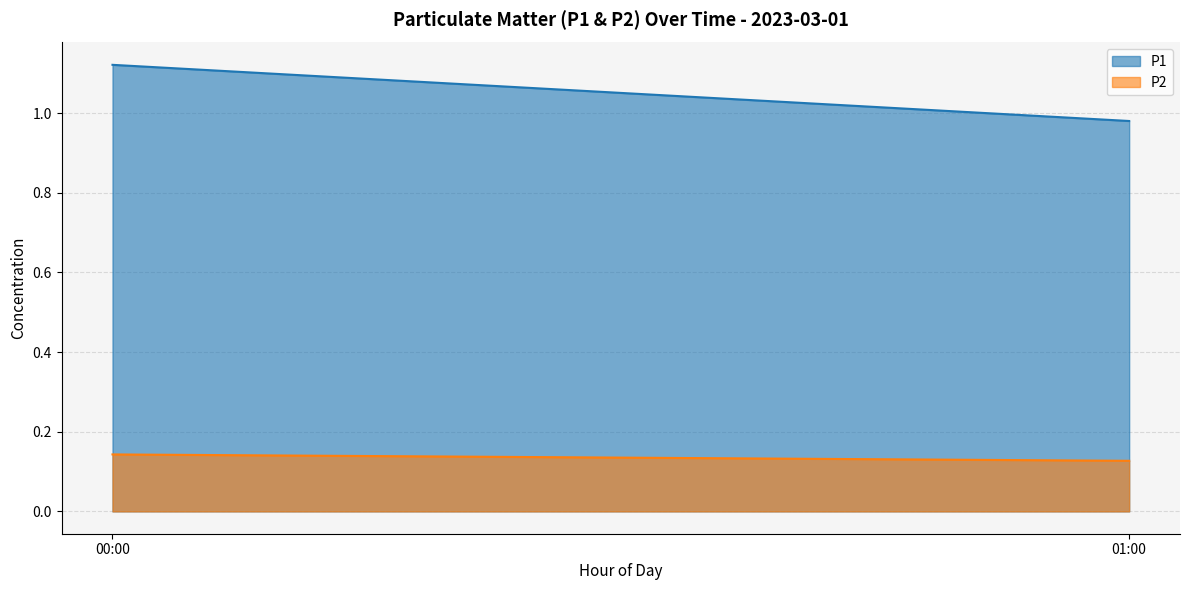

At how many categories does at least one series exceed 1?

1